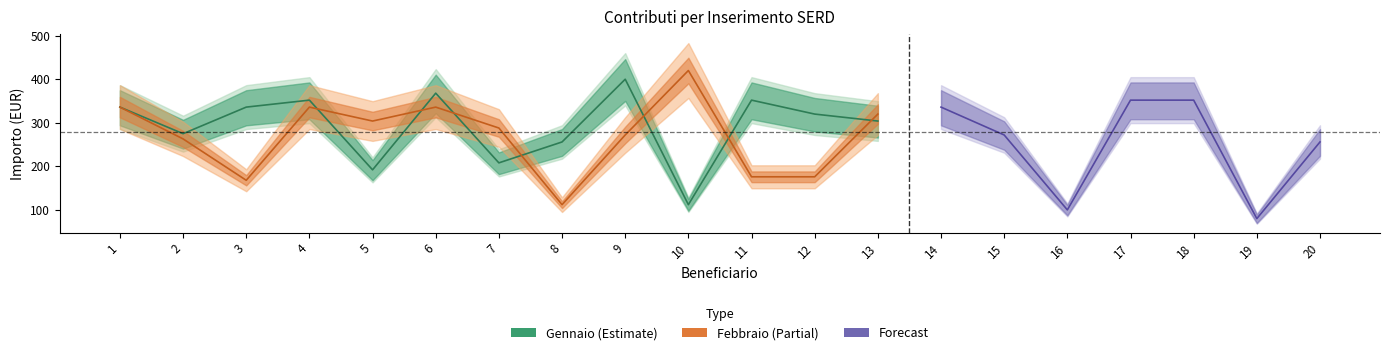

Does the chart have visible grid lines?

No